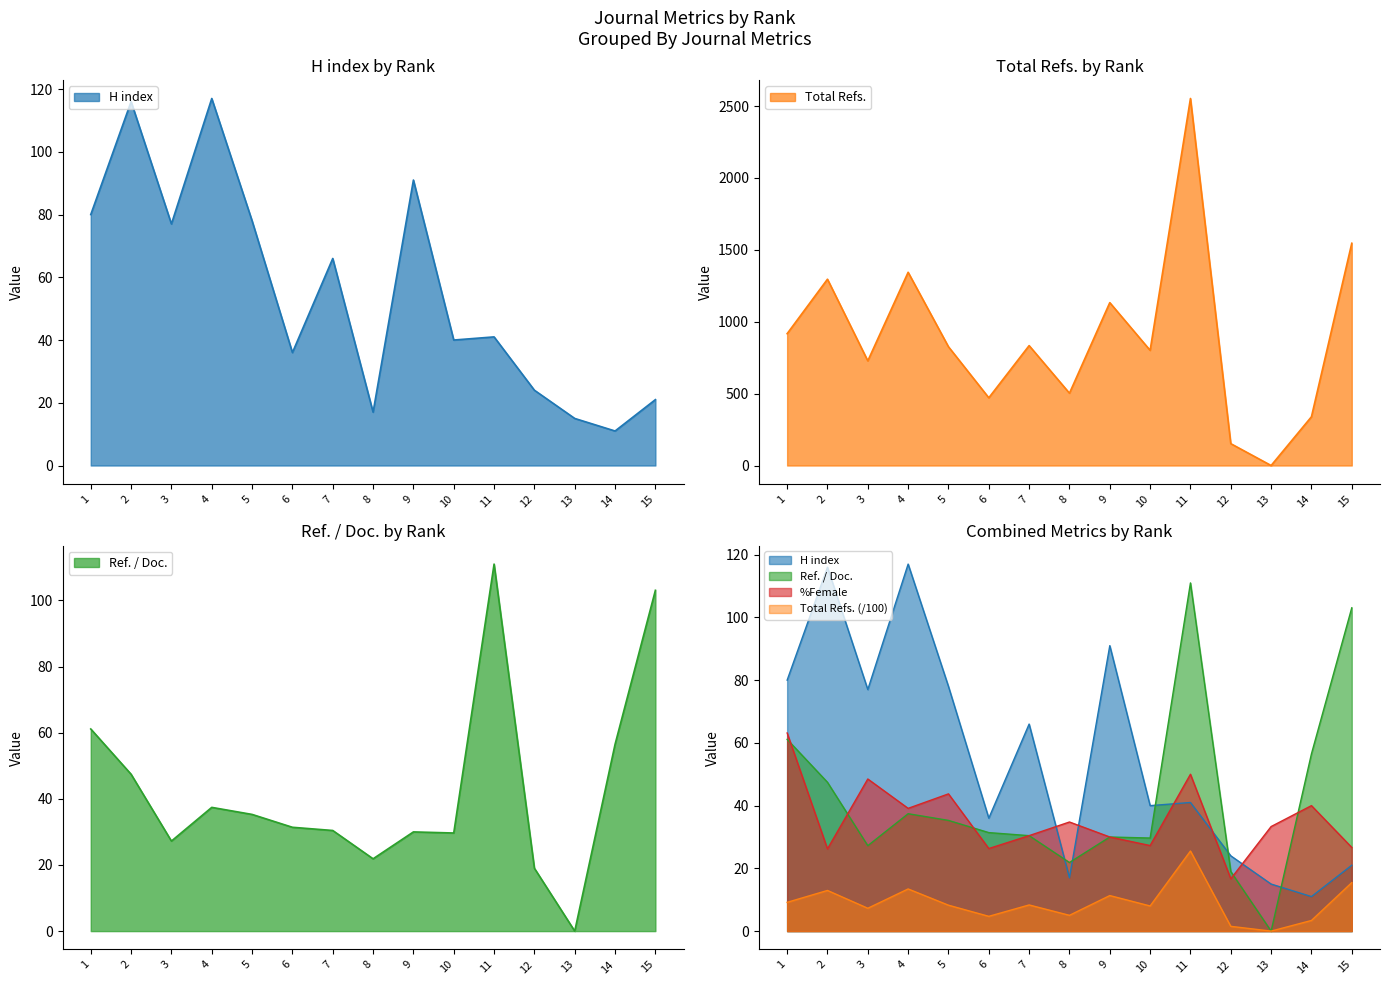

Reading left to right, what are all the values shown in this chart?

H index: 1=80.0	2=116.0	3=77.0	4=117.0	5=78.0	6=36.0	7=66.0	8=17.0	9=91.0	10=40.0	11=41.0	12=24.0	13=15.0	14=11.0	15=21.0
Total Refs.: 1=917.0	2=1296.0	3=728.0	4=1344.0	5=826.0	6=471.0	7=834.0	8=503.0	9=1133.0	10=801.0	11=2553.0	12=152.0	13=0.0	14=339.0	15=1546.0
Ref. / Doc.: 1=61.1	2=47.4	3=27.2	4=37.4	5=35.3	6=31.4	7=30.4	8=21.9	9=30.0	10=29.7	11=111.0	12=19.0	13=0.0	14=56.5	15=103.1
%Female: 1=63.2	2=26.2	3=48.5	4=39.1	5=43.8	6=26.3	7=30.4	8=34.8	9=30.0	10=27.3	11=50.0	12=16.7	13=33.3	14=40.0	15=26.7